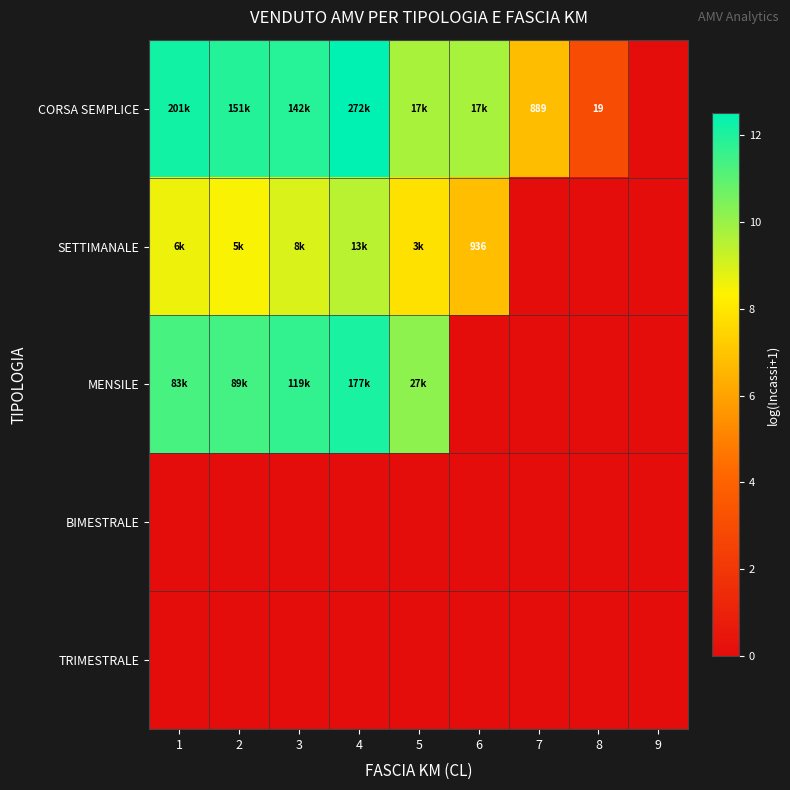

At which category is the sum across all series the highest?

4